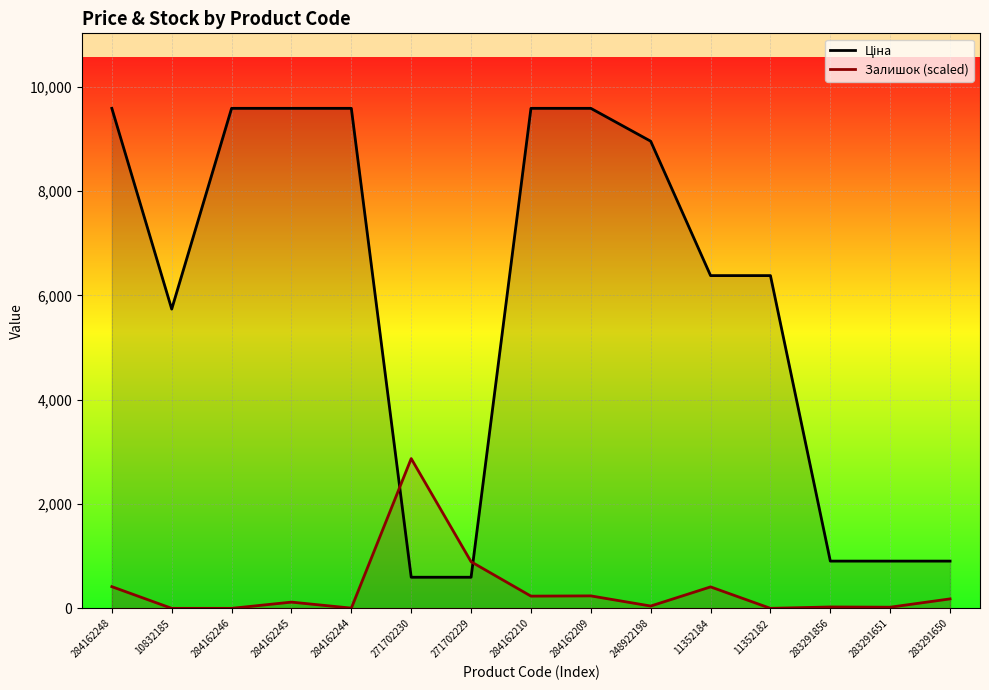

List the series in order of their overall mean, lowest first.

Залишок (line), Ціна (line)